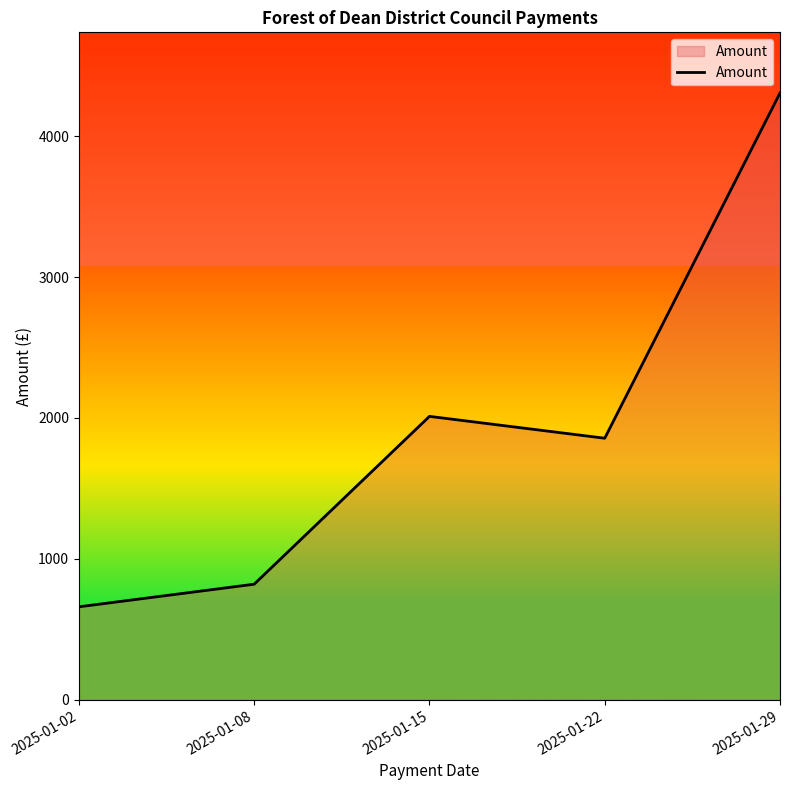

How many interior local valleys (lower than both neighbors) does the data have?

1